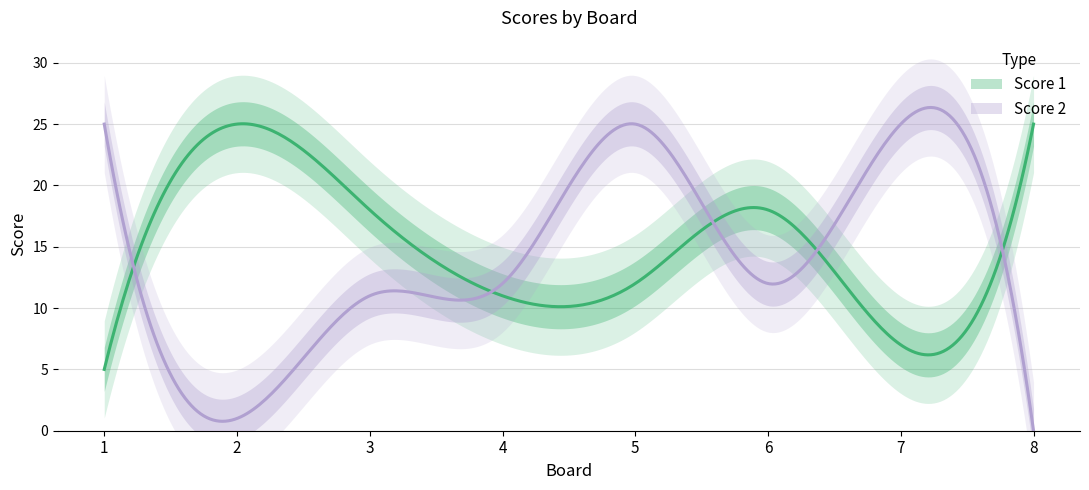

How many interior local valleys does the Score 2 series have?

2